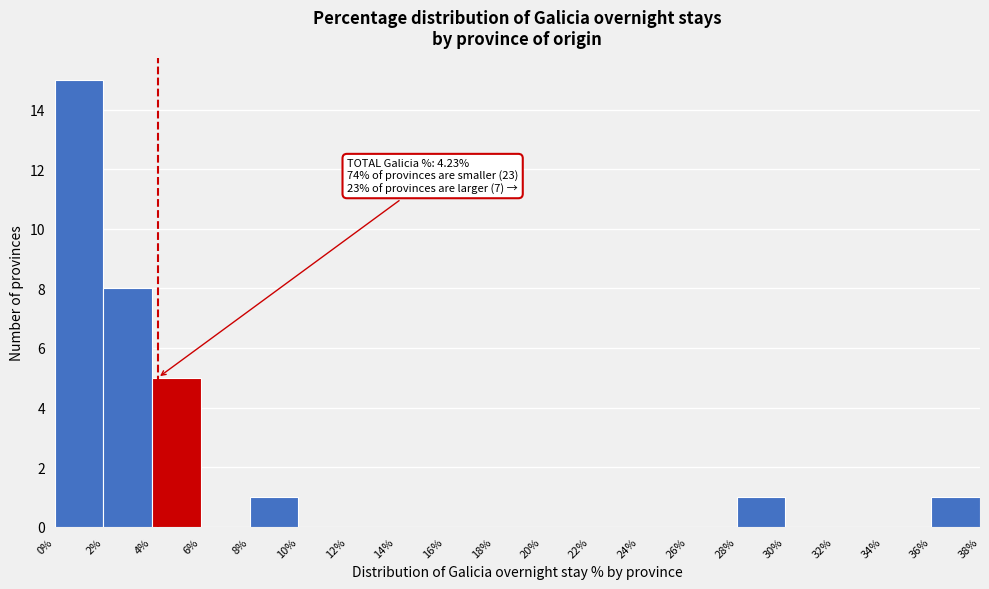

Over which range of the x-axis is the bar tallest?

0% to 2%